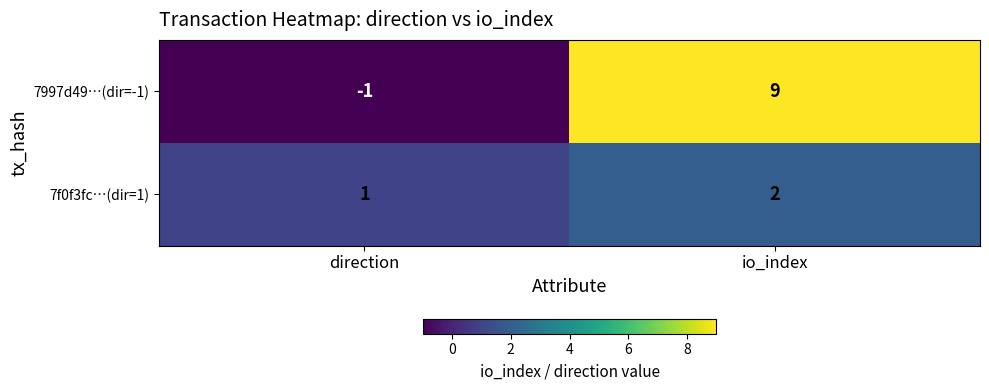

Rank the series by their maximum value, from lowest to highest.

7f0f3fc…(dir=1), 7997d49…(dir=-1)